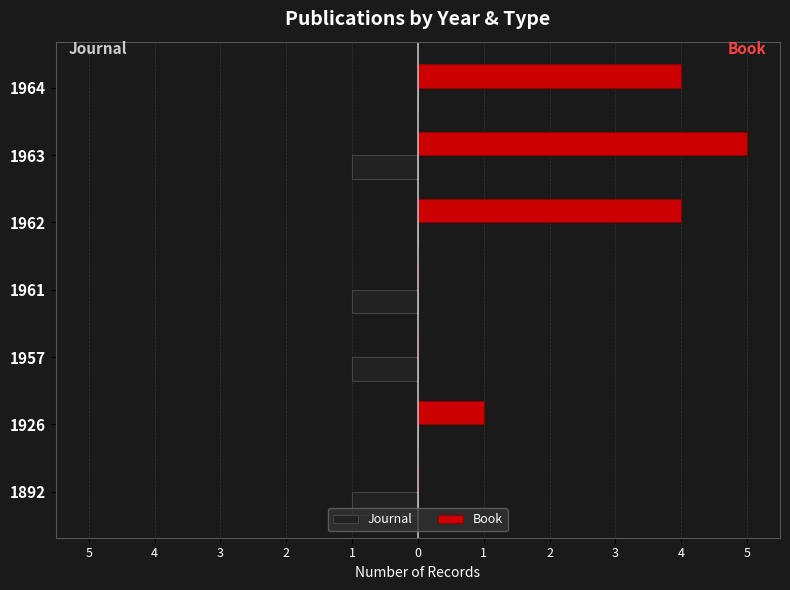

What is the average value of the Book series?

2